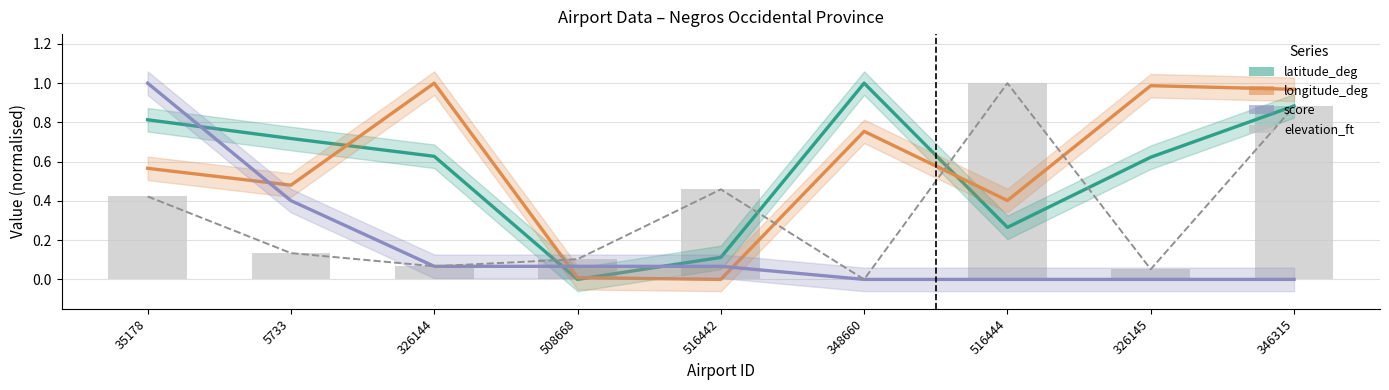

List the labels in order of elevation_ft value, smallest first.

348660, 326145, 326144, 508668, 5733, 35178, 516442, 346315, 516444